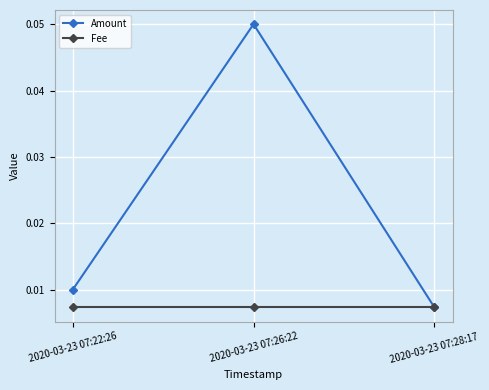

Rank the categories by Amount value from highest to lowest.

2020-03-23 07:26:22, 2020-03-23 07:22:26, 2020-03-23 07:28:17